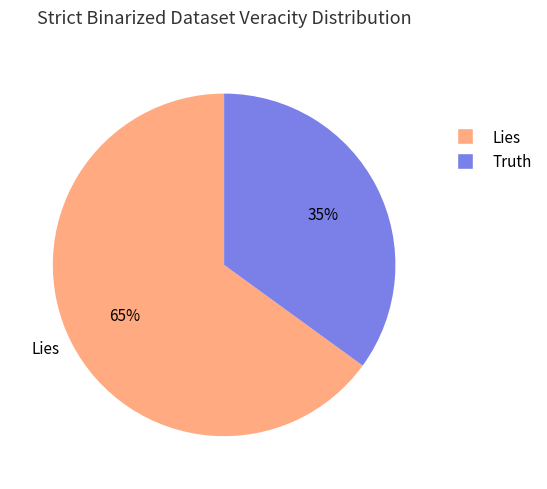

Is it true that Lies is 65% of the pie?

True